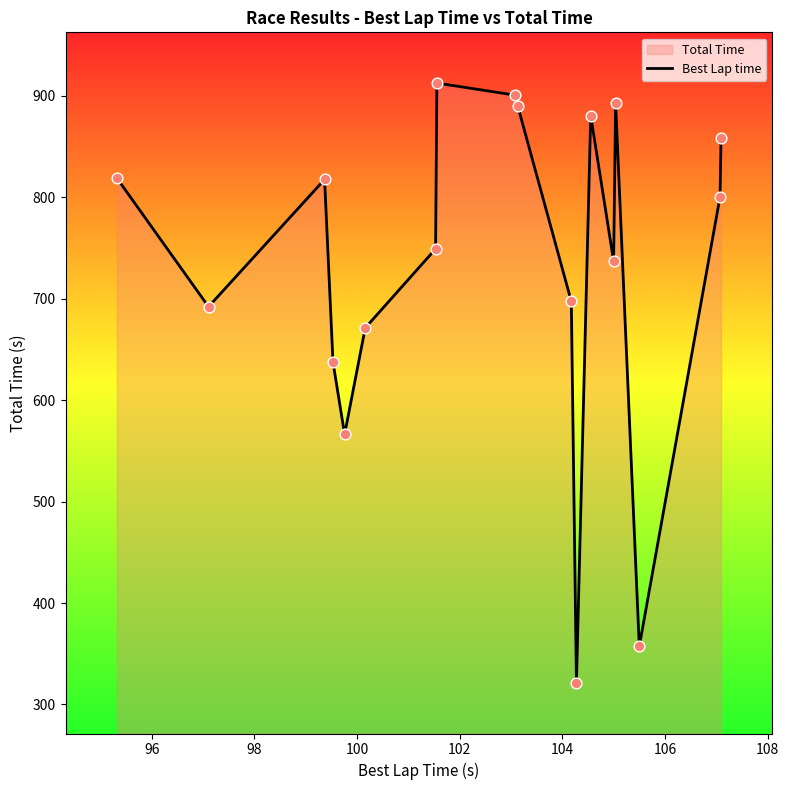

What is the greatest value displayed?

912.8